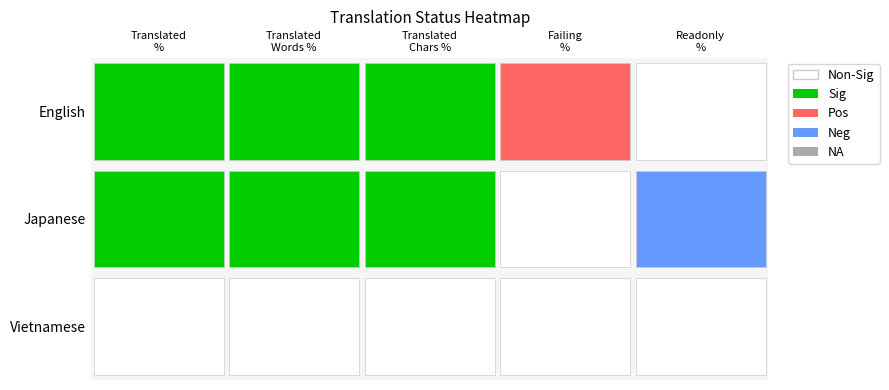

Is the value of failing_percent at Vietnamese greater than the value of readonly_percent at Vietnamese?

No